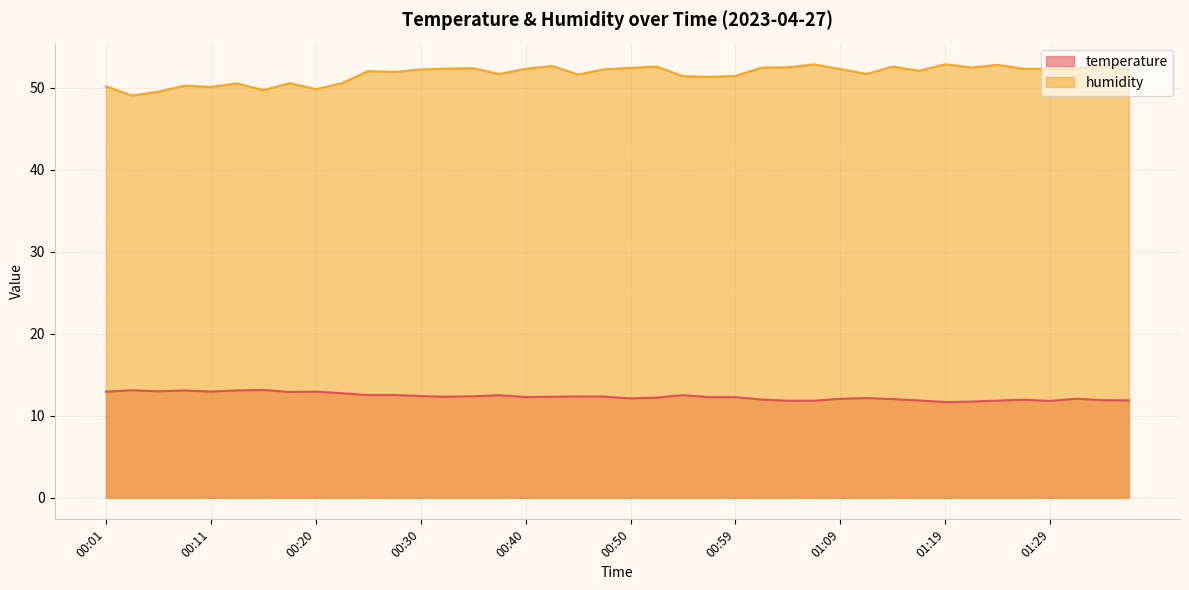

Where is the first local minimum for humidity?

00:03